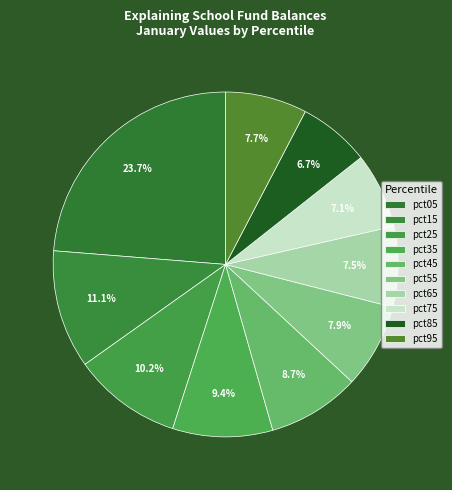

Which category has the smallest portion of the pie?

pct85